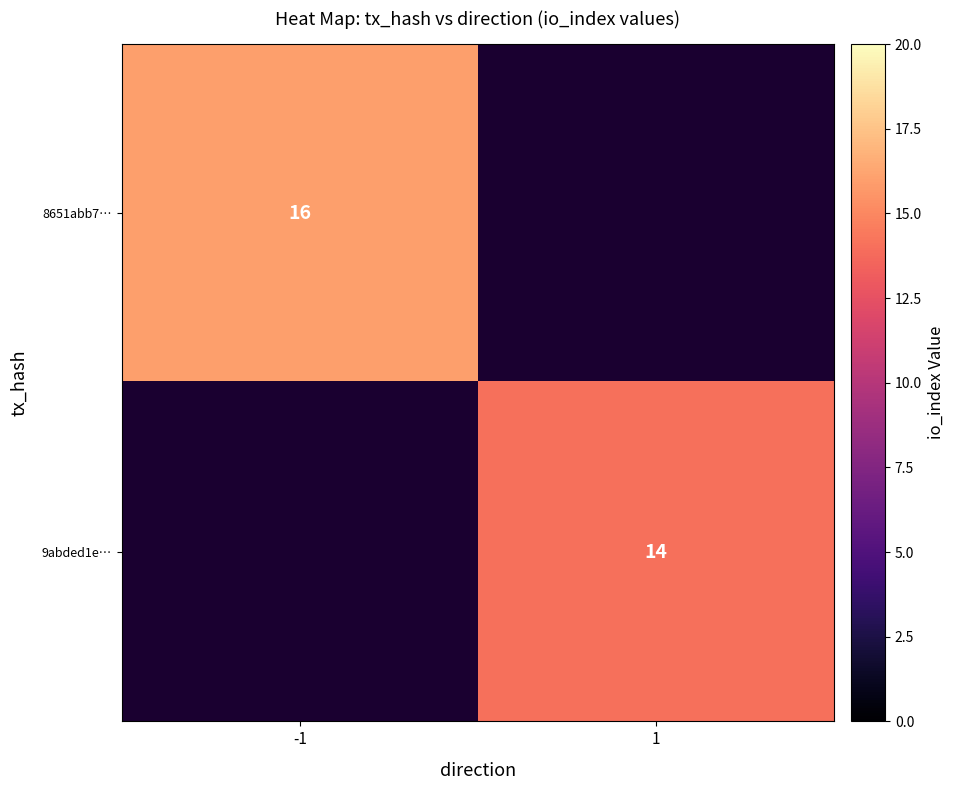

The value of 8651abb7… at -1 is 8. True or false?

False